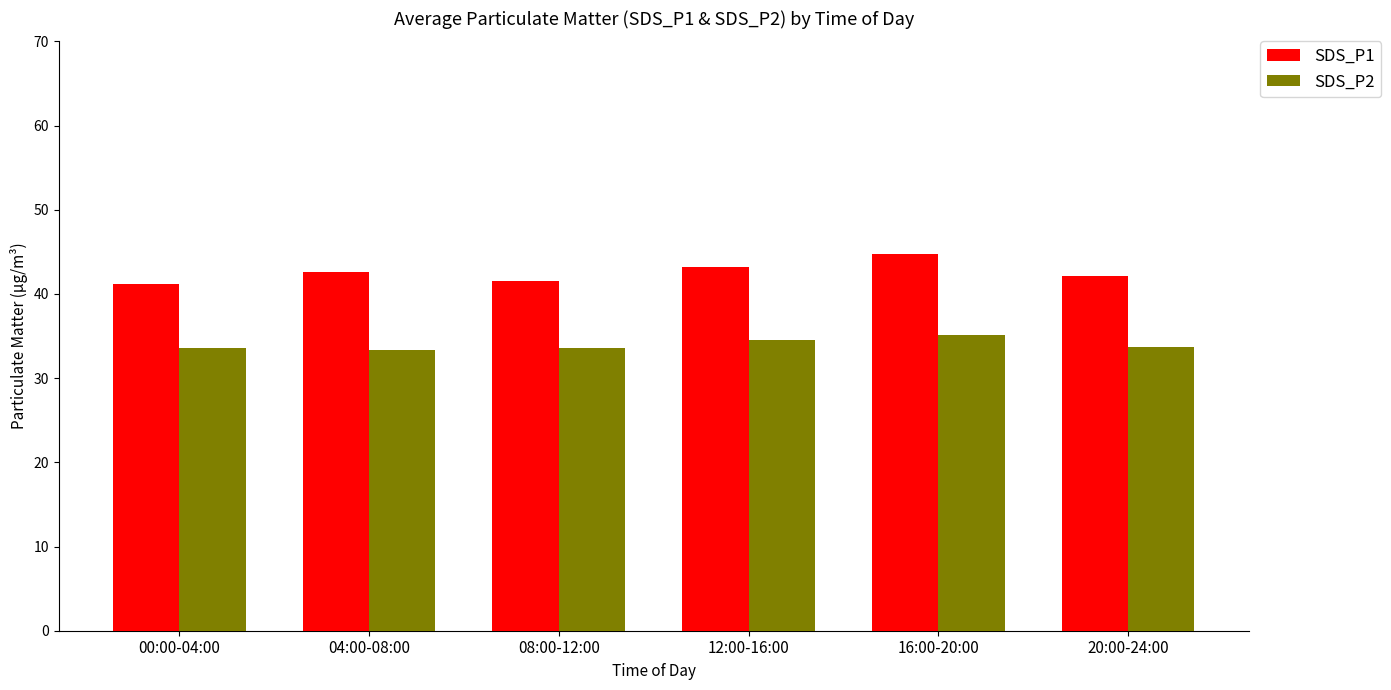

Rank the series at 08:00-12:00 from highest to lowest value.

SDS_P1, SDS_P2